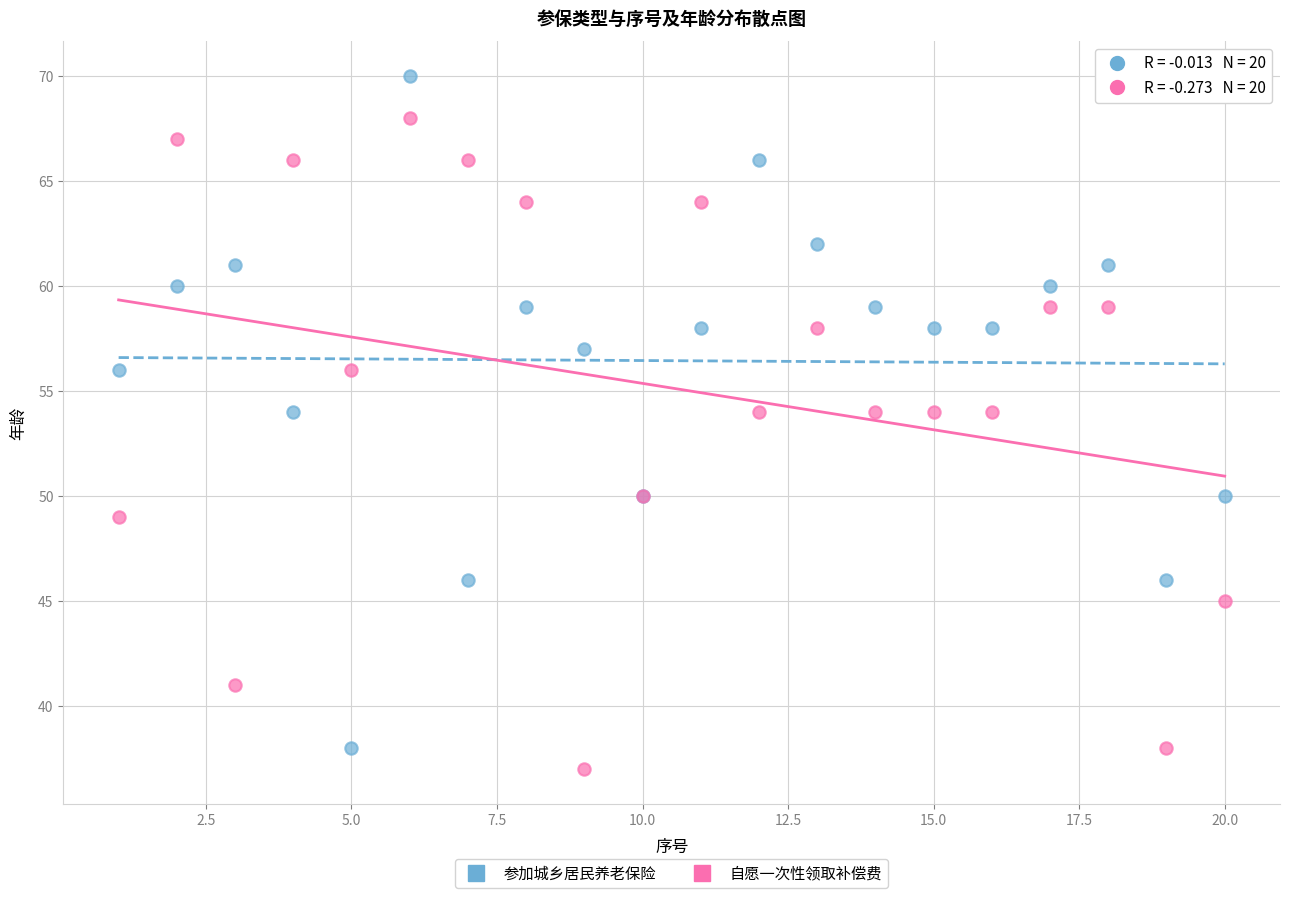

What is the X range (max minus min) for the scatter plot?

19